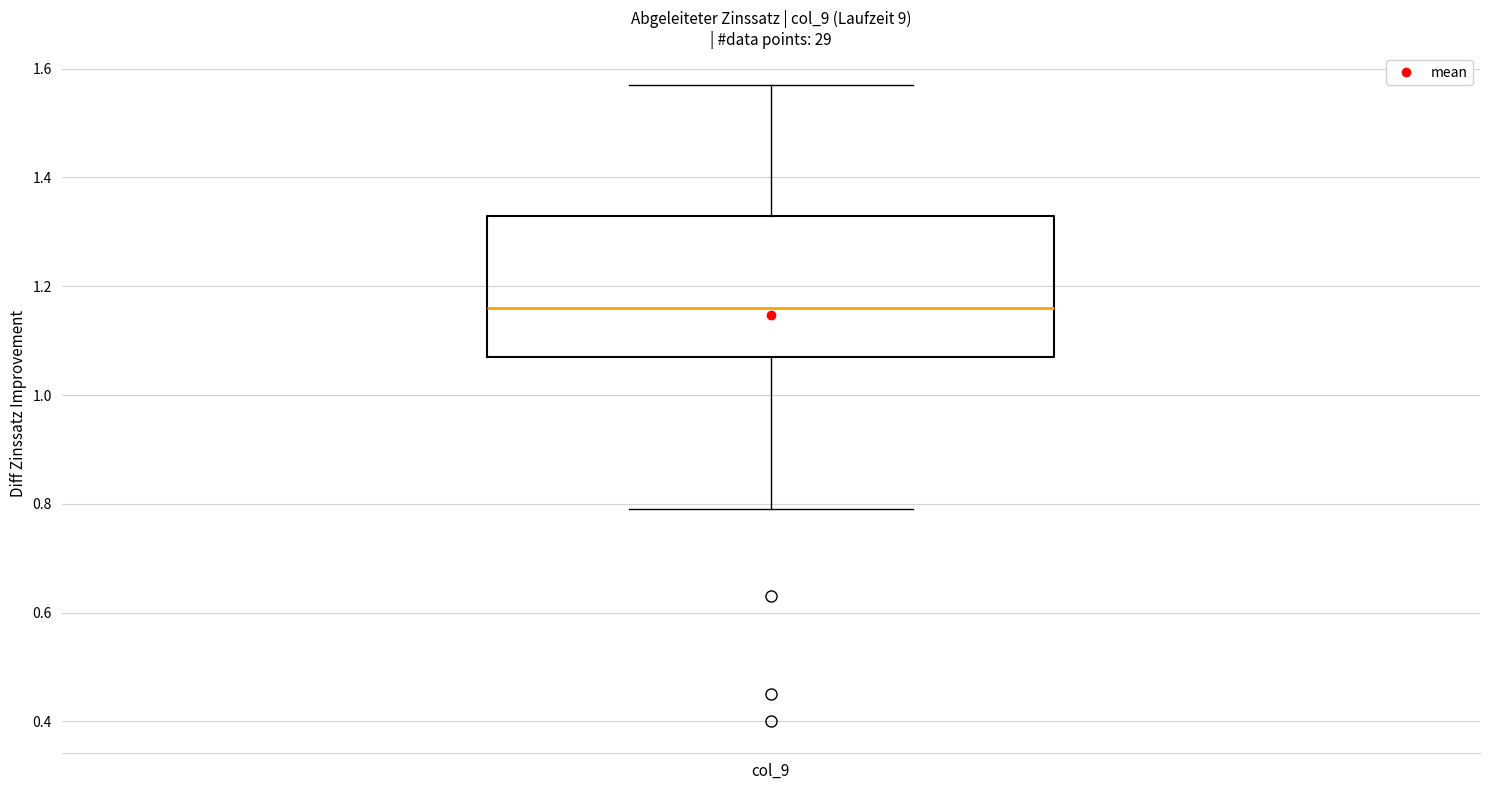

Transcribe this box plot: give where the median line is, the range the box spans, and where the two whiskers end, as read against the y-axis. The values are not printed on the chart, so give them approximately, as read against the axis.

median 1.16, box 1.08 to 1.34, whiskers 0.80 to 1.58